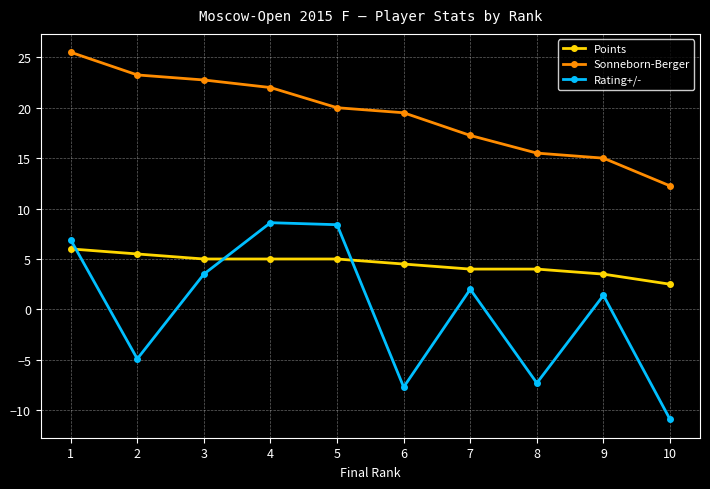

What is the sum of the Rating+/- values at 10 and 1?

-4.0